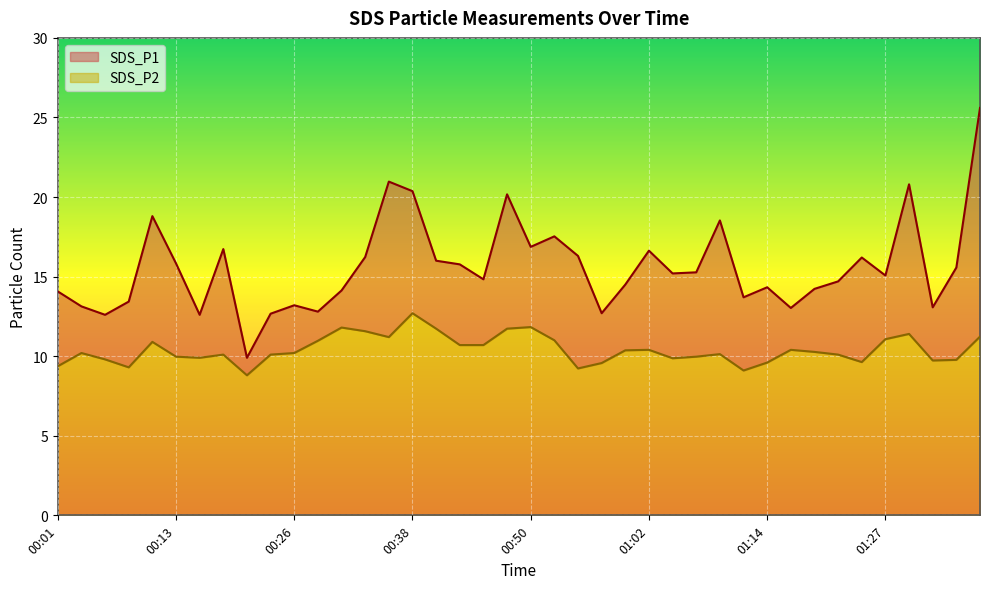

How many series are shown in this chart?

2